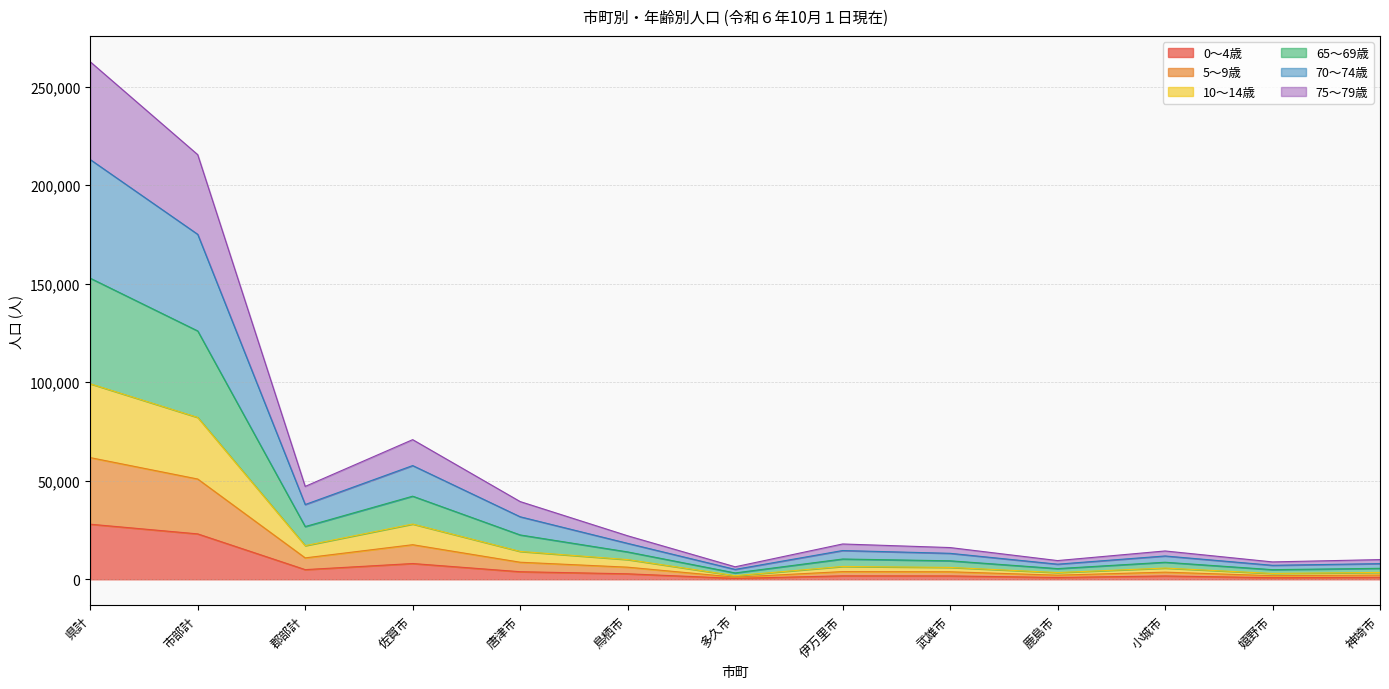

At which category is the sum across all series the highest?

県計